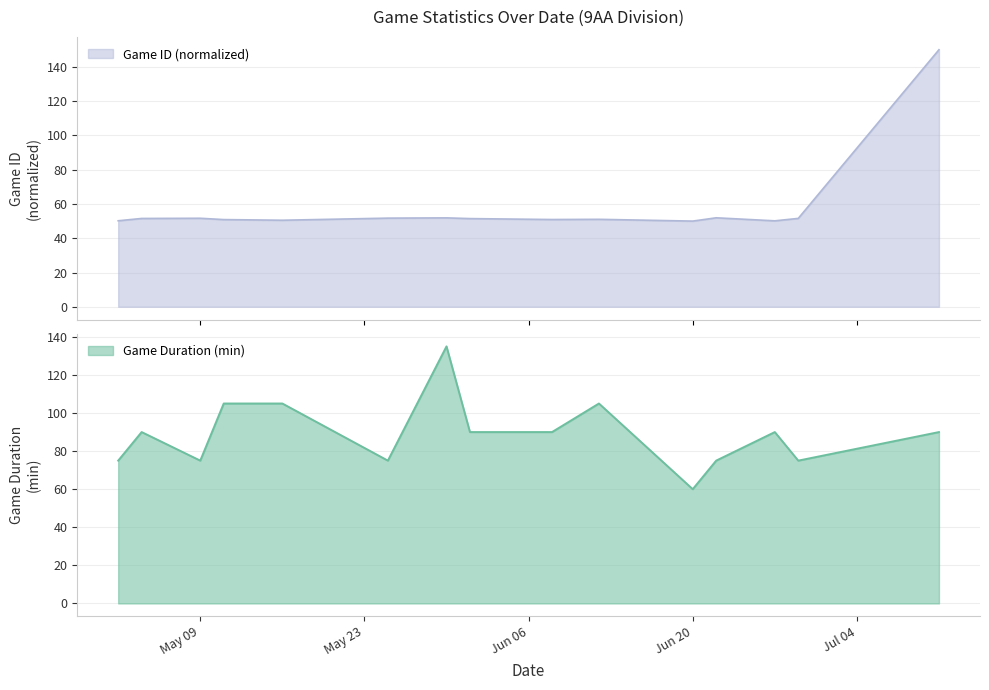

What is the maximum value for Game ID (normalized)?

150.0